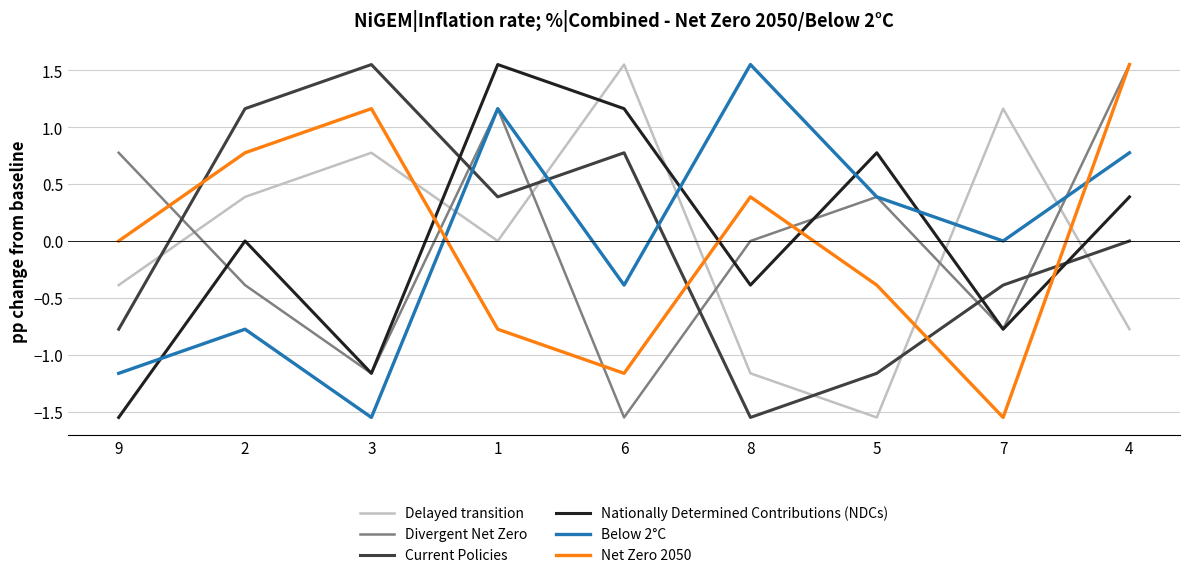

In Nationally Determined Contributions (NDCs), how many points are lower than both neighbors (excluding endpoints)?

3